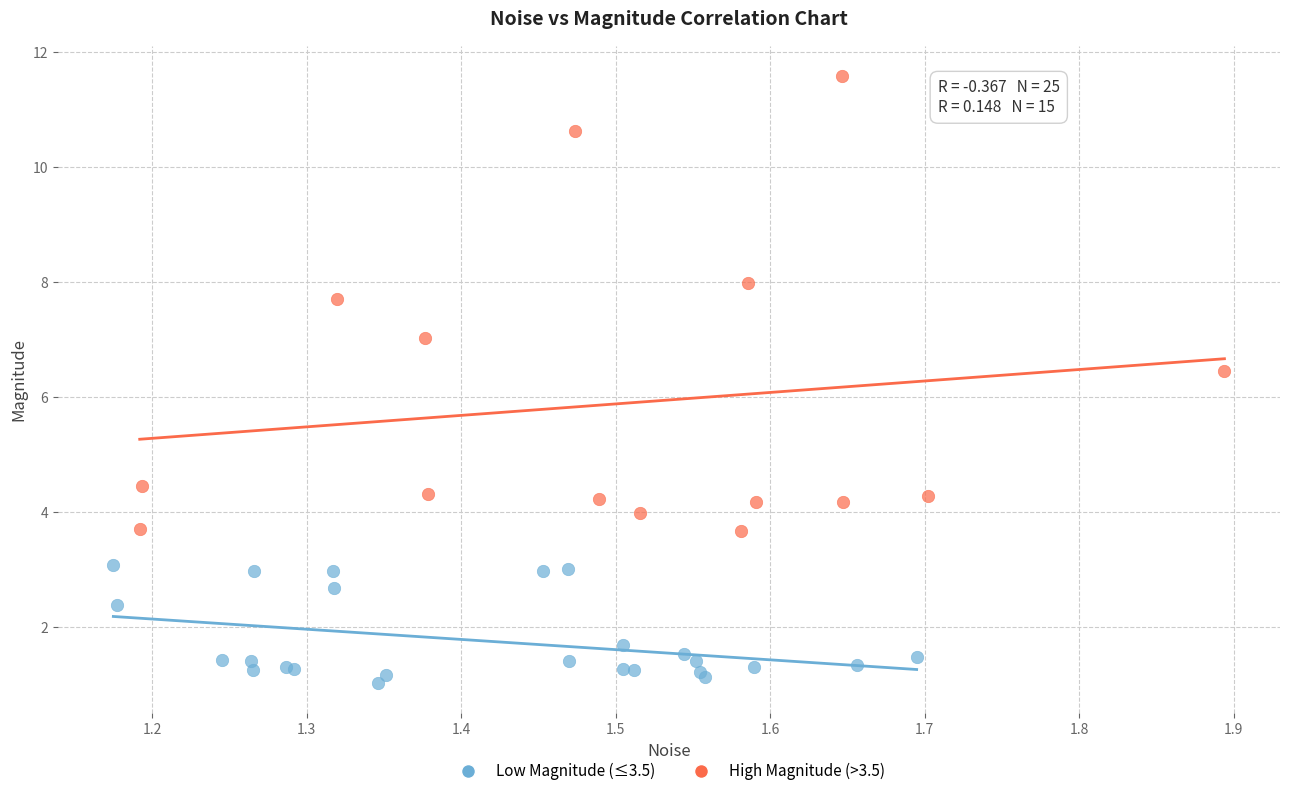

Which series reaches the minimum Y coordinate?

Low Magnitude (≤3.5)